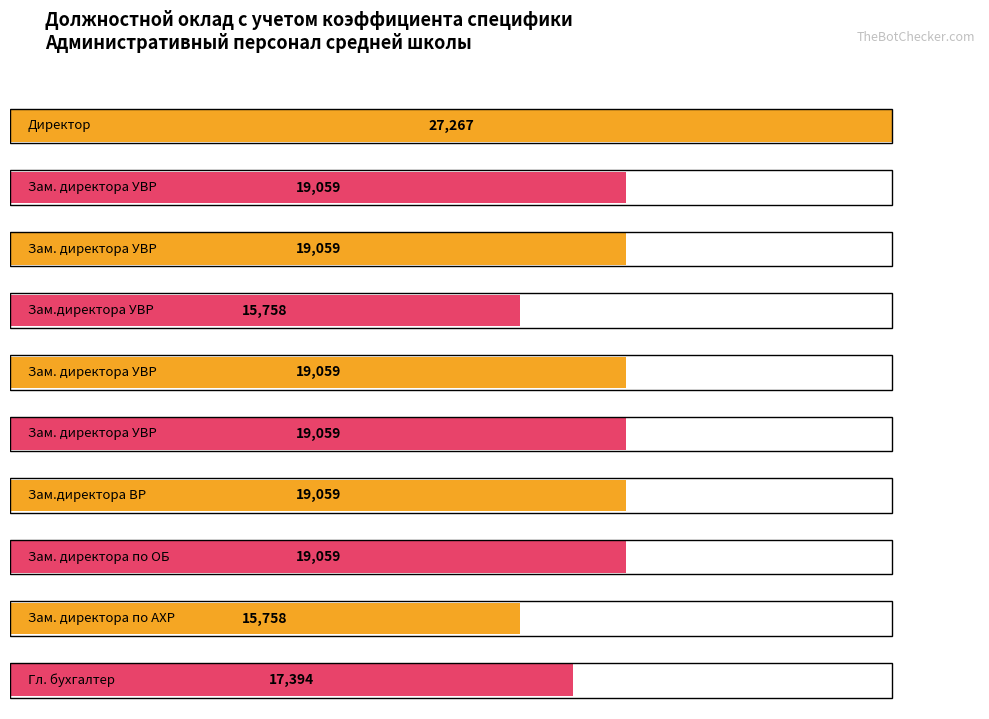

At which category does the chart reach its peak across all series?

Директор